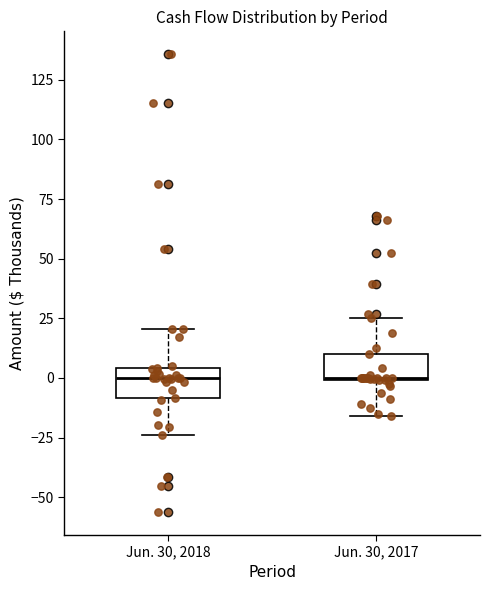

Reading left to right, read every box against the y-axis: the position of its median line, the range the box covers, and the ends of its whiskers. The values are not printed on the chart, so give them approximately, as read against the axis.

Jun. 30, 2018: median 0, box -10 to 5, whiskers -25 to 20
Jun. 30, 2017: median 0, box 0 to 10, whiskers -15 to 25